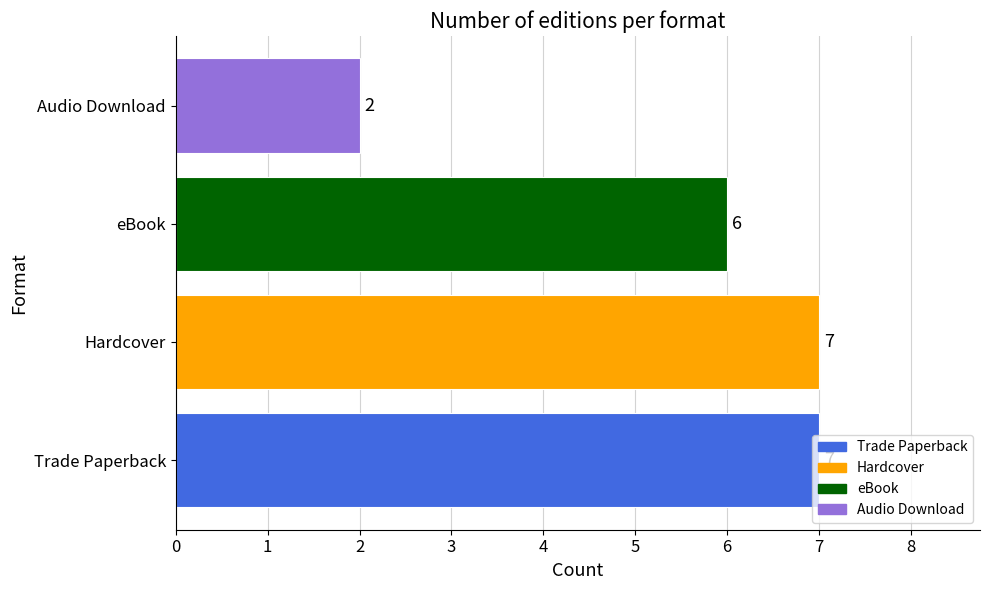

What is the sum of all values?

22